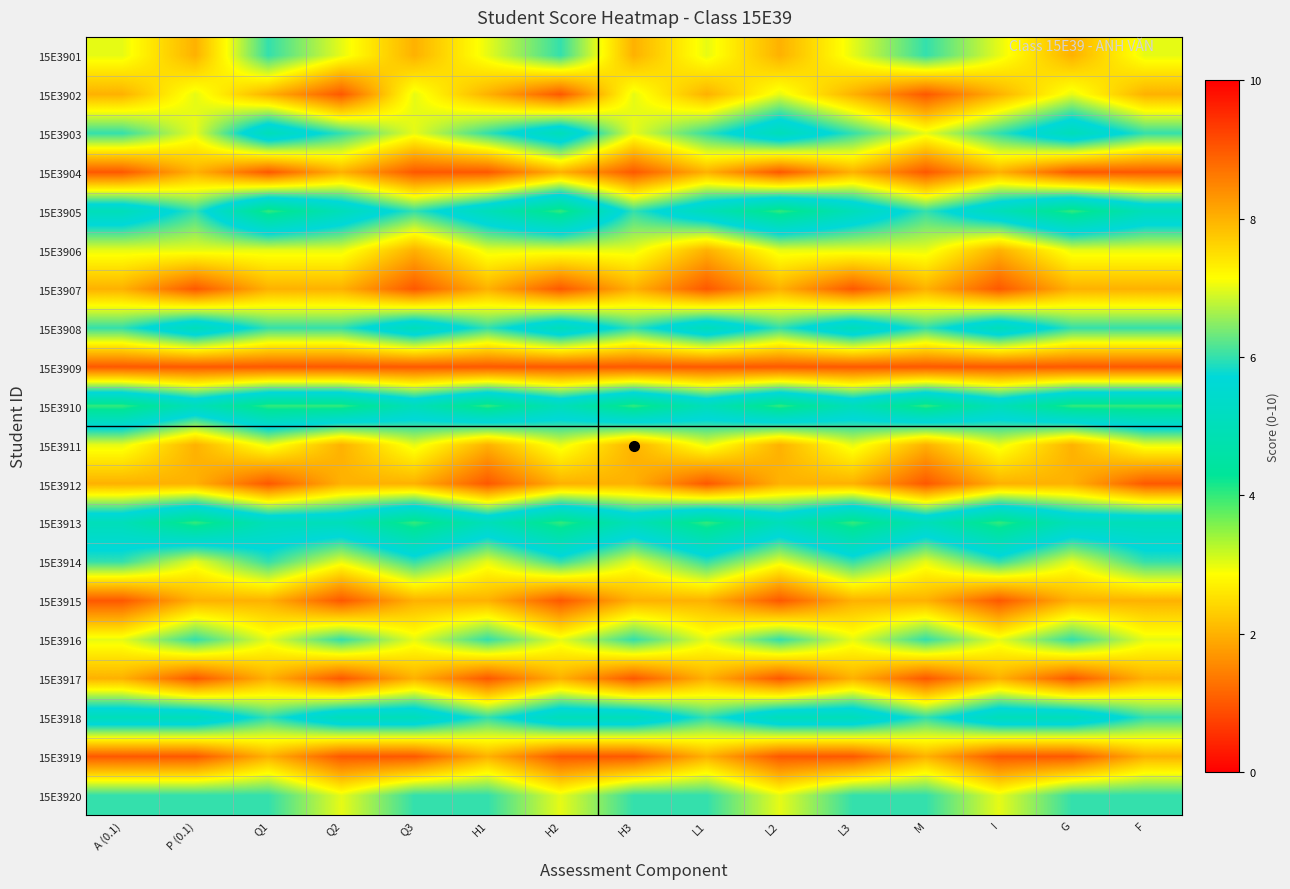

Reading right to left, list all the values displayed in this chart.

15E3901: F=7	G=8	I=7	M=6	L3=7	L2=8	L1=7	H3=8	H2=6	H1=7	Q3=8	Q2=7	Q1=6	P (0.1)=8	A (0.1)=7
15E3902: F=8	G=7	I=8	M=9	L3=8	L2=7	L1=8	H3=7	H2=9	H1=8	Q3=7	Q2=9	Q1=8	P (0.1)=7	A (0.1)=8
15E3903: F=6	G=5	I=6	M=7	L3=6	L2=5	L1=6	H3=7	H2=5	H1=6	Q3=7	Q2=6	Q1=5	P (0.1)=7	A (0.1)=6
15E3904: F=9	G=9	I=8	M=9	L3=8	L2=9	L1=8	H3=9	H2=8	H1=9	Q3=9	Q2=8	Q1=9	P (0.1)=8	A (0.1)=9
15E3905: F=5	G=4	I=5	M=6	L3=5	L2=4	L1=5	H3=6	H2=4	H1=5	Q3=6	Q2=5	Q1=4	P (0.1)=6	A (0.1)=5
15E3906: F=7	G=7	I=8	M=7	L3=7	L2=7	L1=8	H3=7	H2=7	H1=7	Q3=8	Q2=7	Q1=7	P (0.1)=7	A (0.1)=7
15E3907: F=8	G=8	I=9	M=8	L3=9	L2=8	L1=9	H3=8	H2=9	H1=8	Q3=9	Q2=8	Q1=8	P (0.1)=9	A (0.1)=8
15E3908: F=6	G=6	I=5	M=6	L3=5	L2=6	L1=5	H3=6	H2=5	H1=6	Q3=5	Q2=6	Q1=6	P (0.1)=5	A (0.1)=6
15E3909: F=9	G=9	I=9	M=9	L3=9	L2=9	L1=9	H3=9	H2=9	H1=9	Q3=9	Q2=9	Q1=9	P (0.1)=9	A (0.1)=9
15E3910: F=4	G=4	I=5	M=4	L3=5	L2=4	L1=5	H3=4	H2=5	H1=4	Q3=5	Q2=4	Q1=4	P (0.1)=5	A (0.1)=4
15E3911: F=7	G=8	I=7	M=8	L3=7	L2=8	L1=7	H3=8	H2=7	H1=8	Q3=7	Q2=8	Q1=7	P (0.1)=8	A (0.1)=7
15E3912: F=9	G=8	I=8	M=9	L3=8	L2=8	L1=9	H3=8	H2=8	H1=9	Q3=8	Q2=8	Q1=9	P (0.1)=8	A (0.1)=8
15E3913: F=5	G=5	I=4	M=5	L3=4	L2=5	L1=4	H3=5	H2=4	H1=5	Q3=4	Q2=5	Q1=5	P (0.1)=4	A (0.1)=5
15E3914: F=6	G=7	I=6	M=7	L3=6	L2=7	L1=6	H3=7	H2=6	H1=7	Q3=6	Q2=7	Q1=6	P (0.1)=7	A (0.1)=6
15E3915: F=8	G=8	I=9	M=8	L3=8	L2=9	L1=8	H3=8	H2=9	H1=8	Q3=8	Q2=9	Q1=8	P (0.1)=8	A (0.1)=9
15E3916: F=7	G=6	I=7	M=6	L3=7	L2=6	L1=7	H3=6	H2=7	H1=6	Q3=7	Q2=6	Q1=7	P (0.1)=6	A (0.1)=7
15E3917: F=8	G=9	I=8	M=9	L3=8	L2=9	L1=8	H3=9	H2=8	H1=9	Q3=8	Q2=9	Q1=8	P (0.1)=9	A (0.1)=8
15E3918: F=6	G=5	I=5	M=6	L3=5	L2=5	L1=6	H3=5	H2=5	H1=6	Q3=5	Q2=5	Q1=6	P (0.1)=5	A (0.1)=5
15E3919: F=8	G=9	I=9	M=8	L3=9	L2=9	L1=8	H3=9	H2=9	H1=8	Q3=9	Q2=9	Q1=8	P (0.1)=9	A (0.1)=9
15E3920: F=6	G=6	I=7	M=6	L3=6	L2=7	L1=6	H3=6	H2=7	H1=6	Q3=6	Q2=7	Q1=6	P (0.1)=6	A (0.1)=6